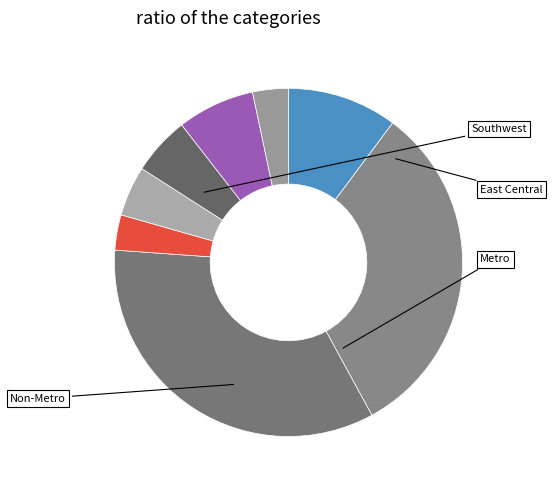

Count the number of slices in the pie.

8